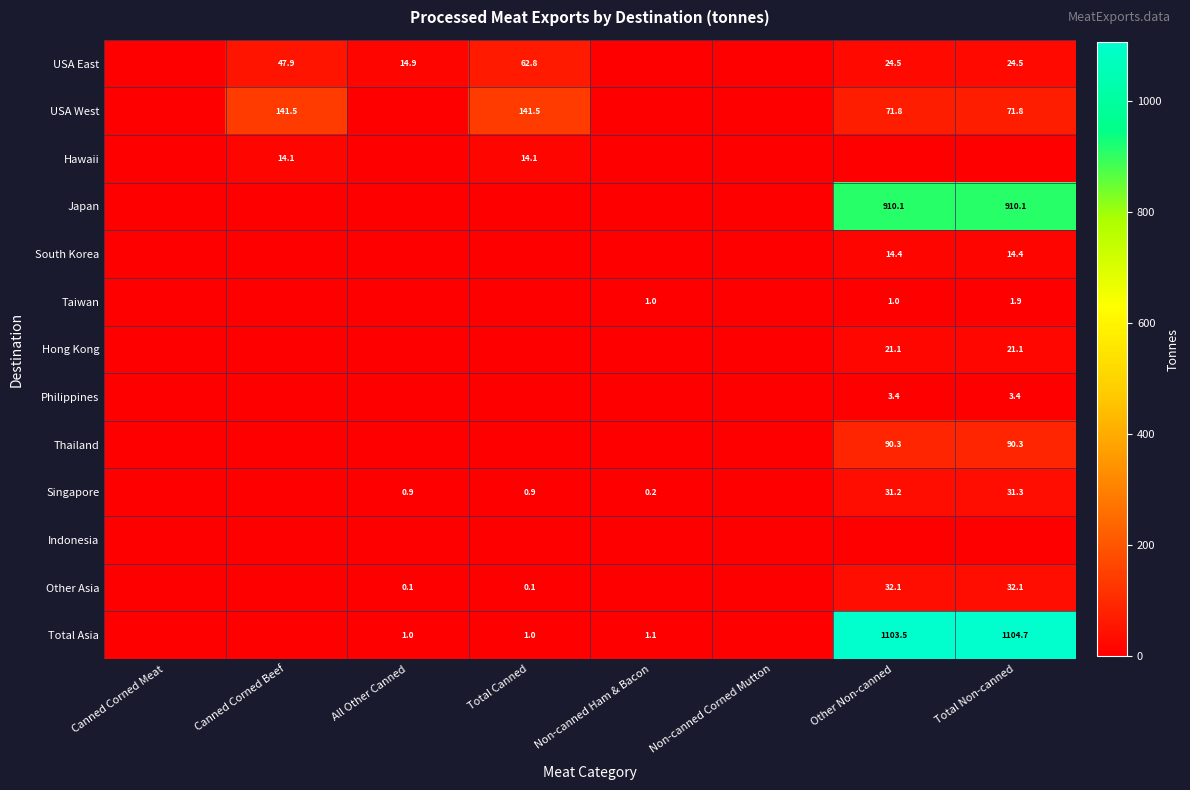

Is it true that USA East equals 40.8 at Other Non-canned?

False